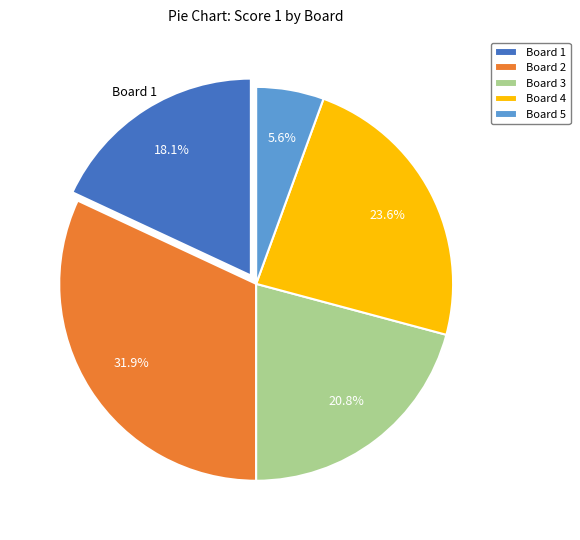

Which has a higher value, Board 2 or Board 4?

Board 2